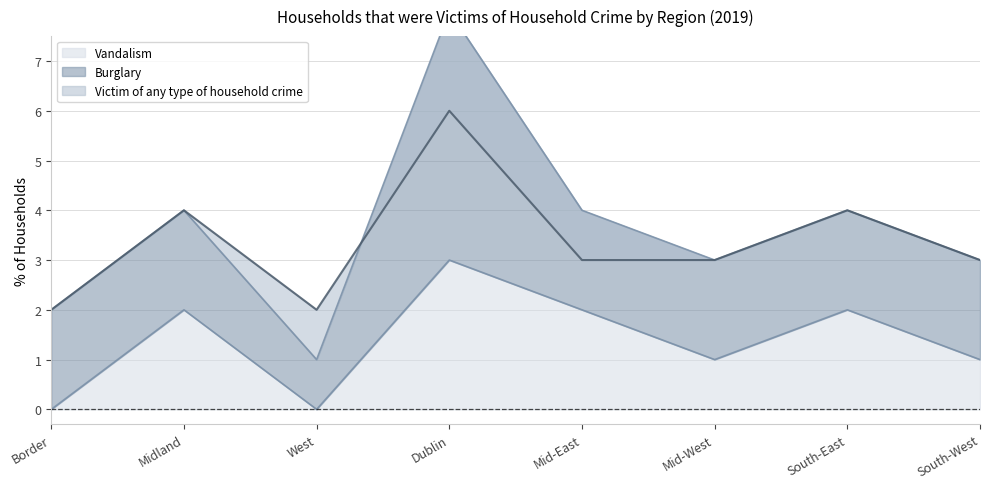

Is it true that Victim of any type of household crime equals 4 at Mid-West?

False